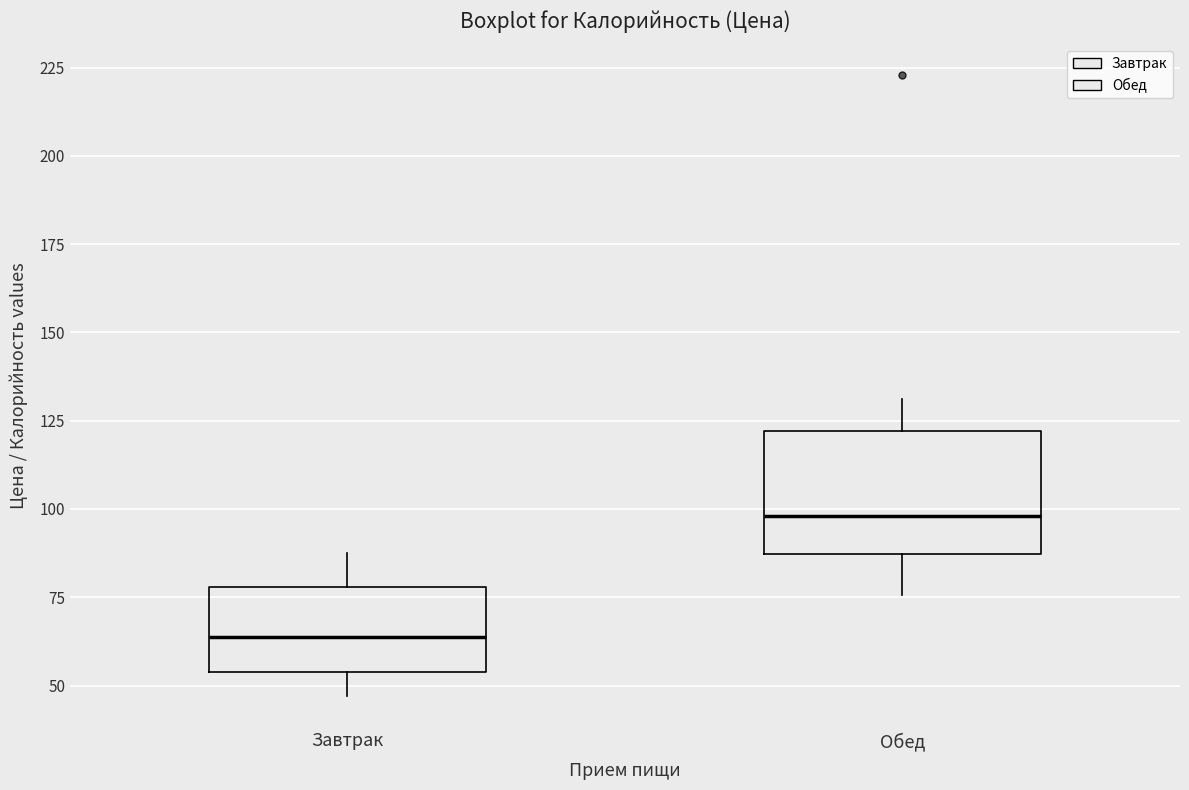

Where does the median line of the box for Обед sit on the y-axis? The values are not printed on the chart, so give them approximately, as read against the axis.

100